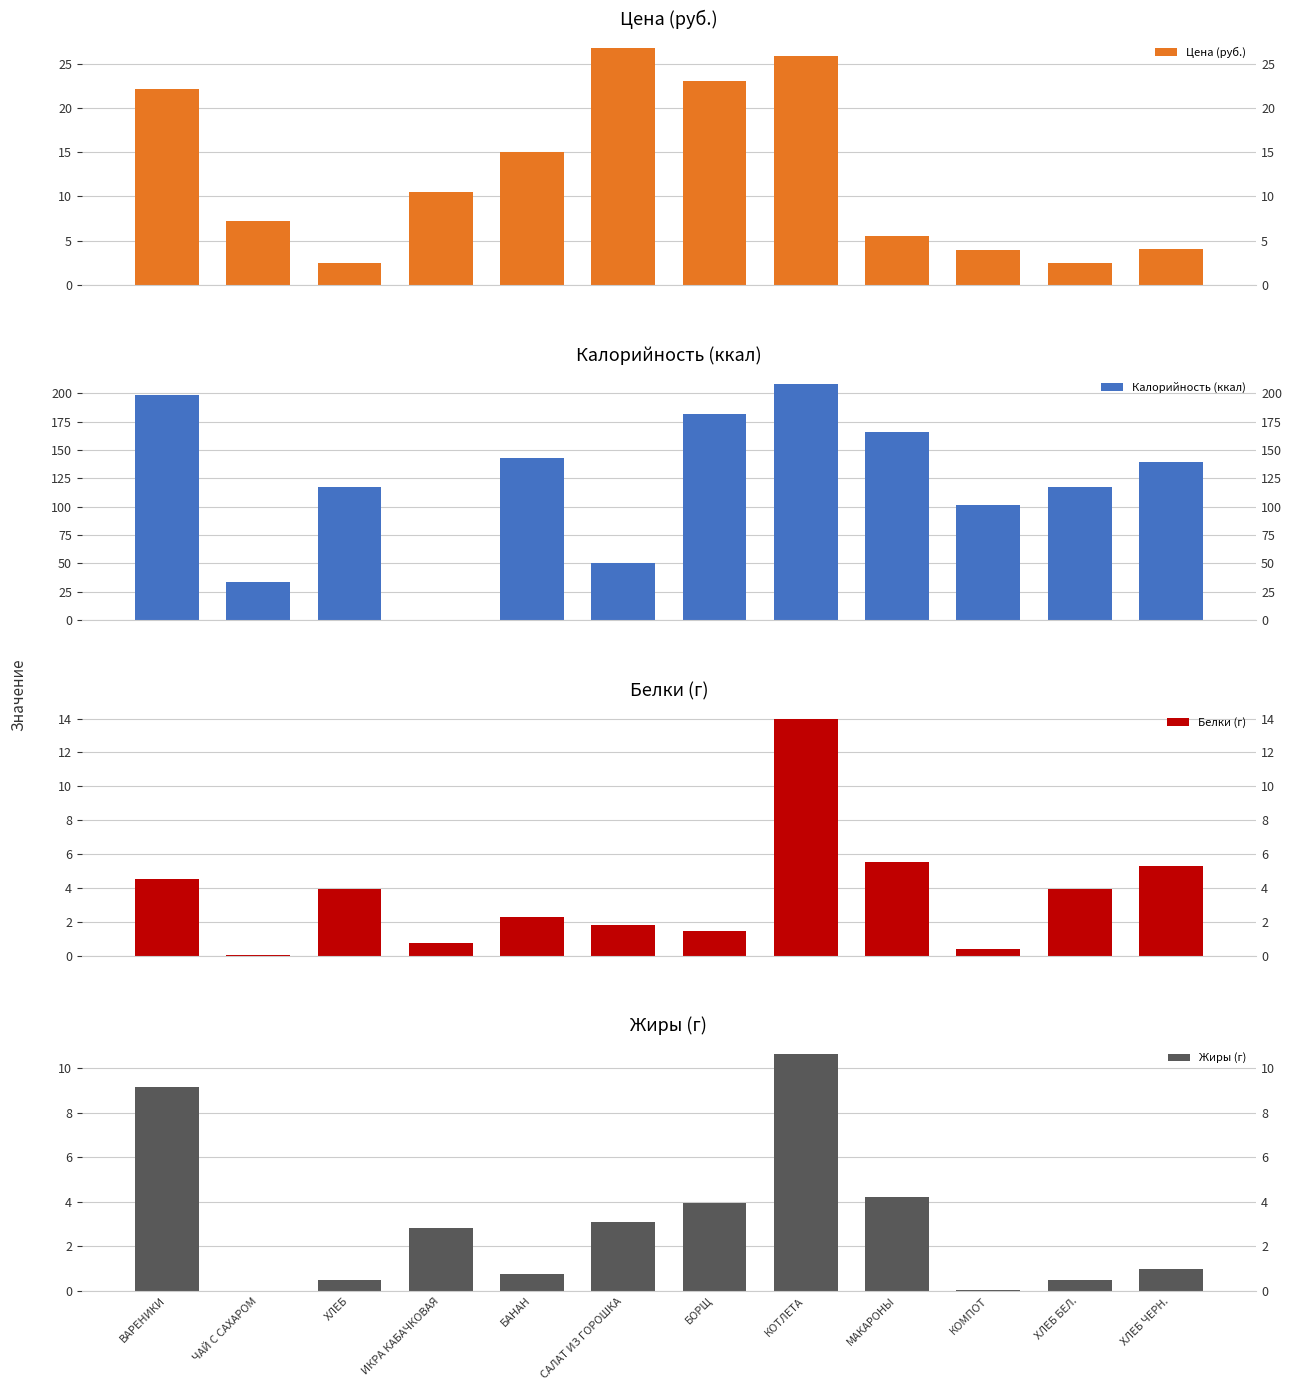

What is the minimum value for Белки (г)?

0.1